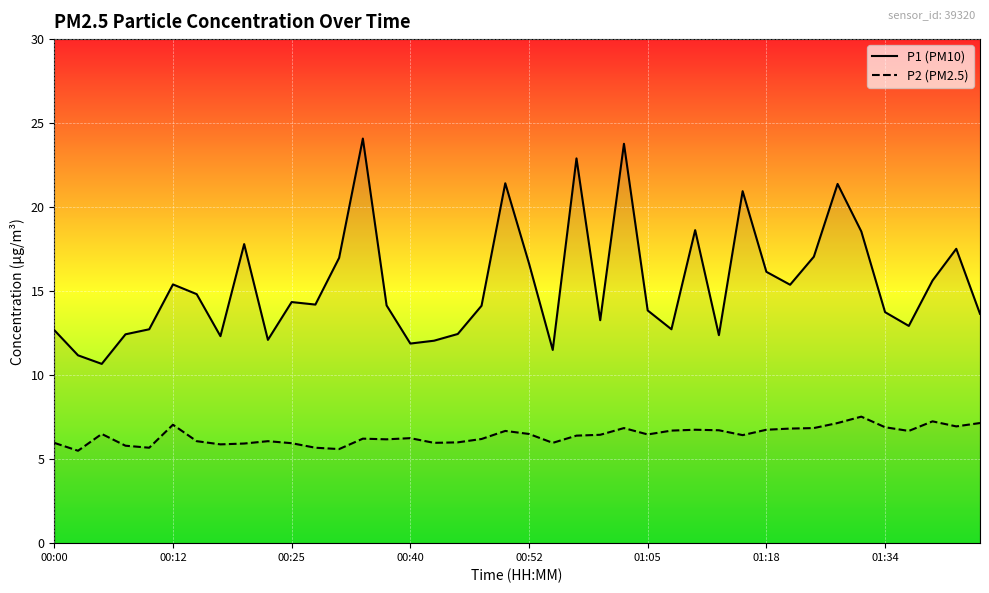

What is the difference between the maximum and minimum values in the P1 series?

13.4